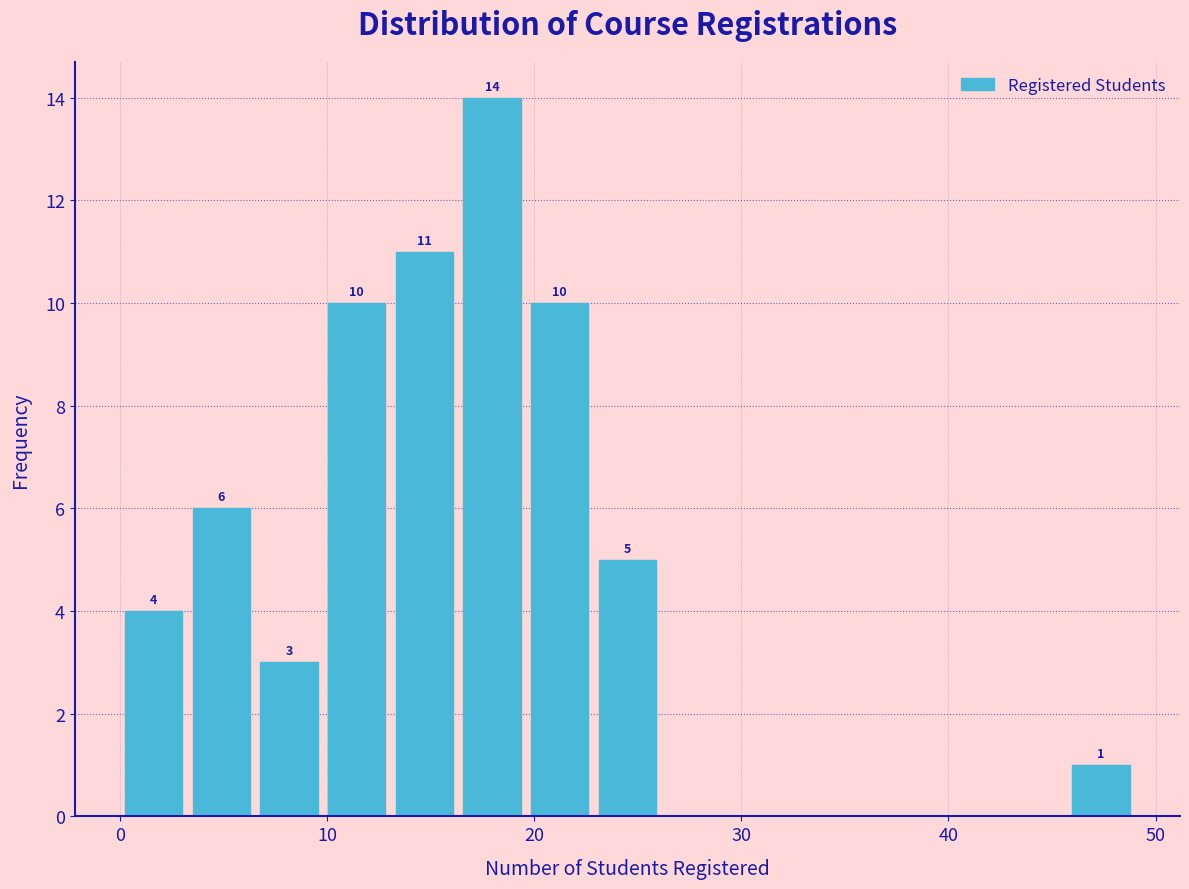

Around what value on the x-axis is the tallest bar? Give the approximate position of its centre, as read against the axis.

18